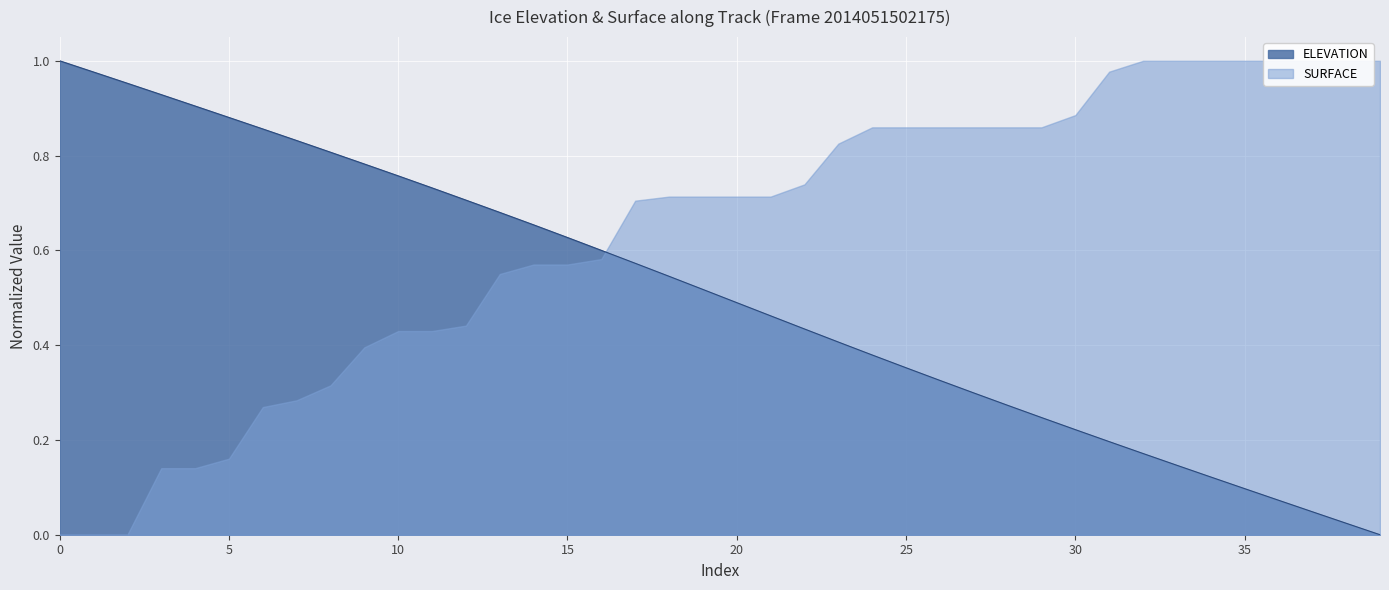

What is the maximum value shown in the chart?

1.0